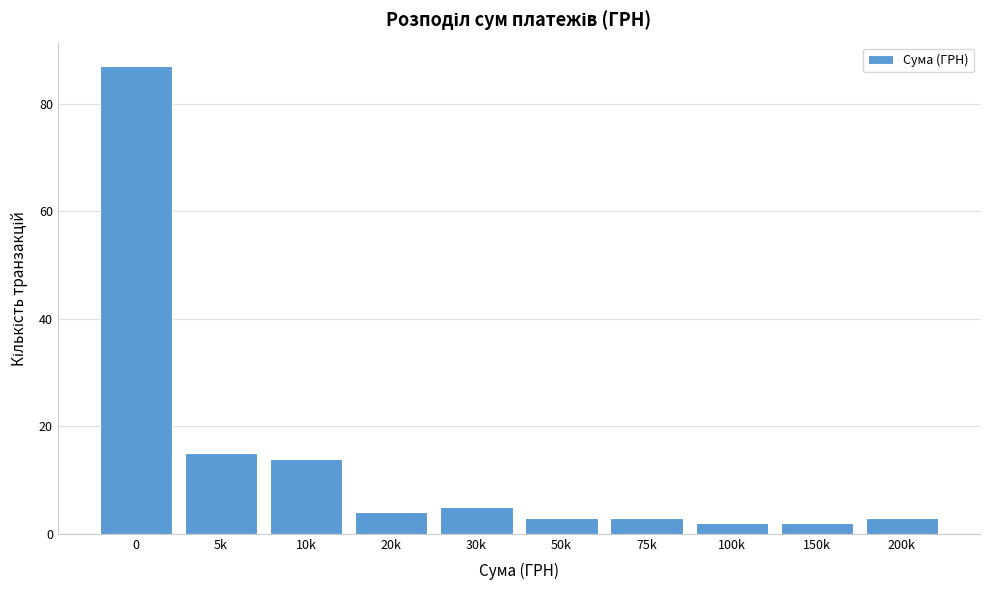

Reading right to left, list all the values displayed in this chart.

3	2	2	3	3	5	4	14	15	87